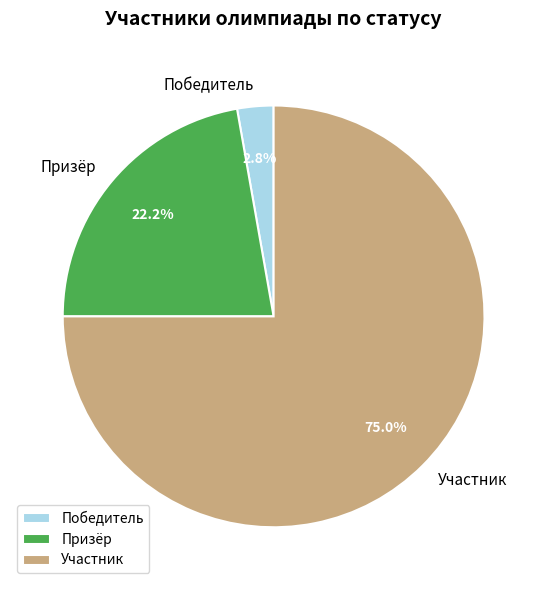

Rank the categories by value from highest to lowest.

Участник, Призёр, Победитель